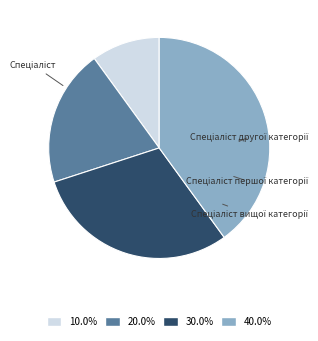

The Спеціаліст вищої категорії slice represents 26% of the pie. True or false?

False